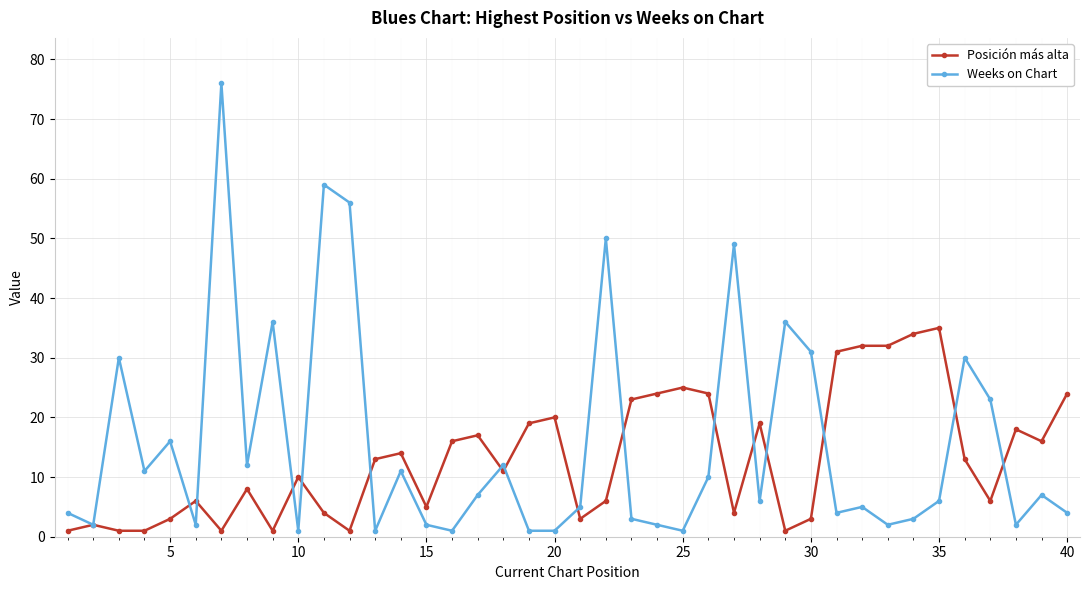

What are all the series names shown in the legend?

Posición más alta, Weeks on Chart